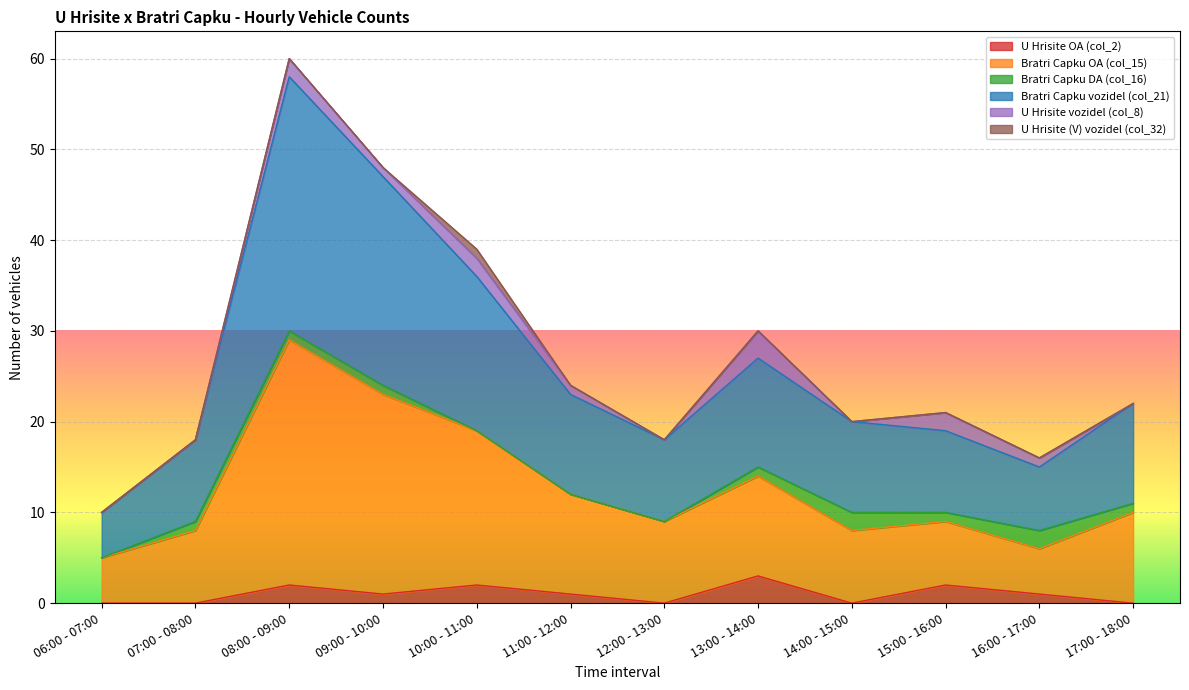

What is the label of the 8th point from the left?

13:00 - 14:00